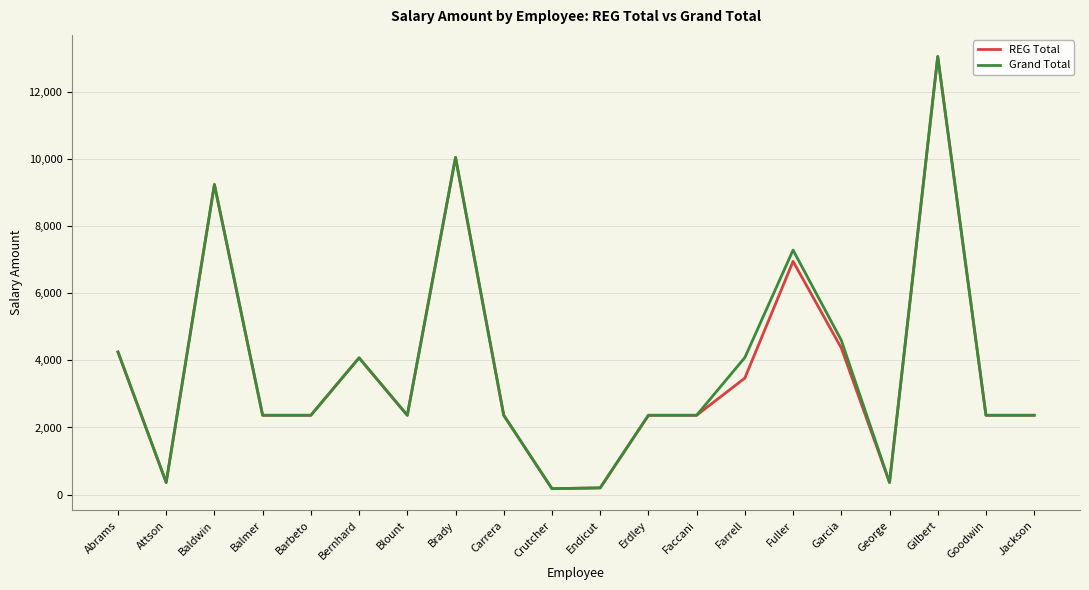

At which label does REG Total reach its peak?

Gilbert